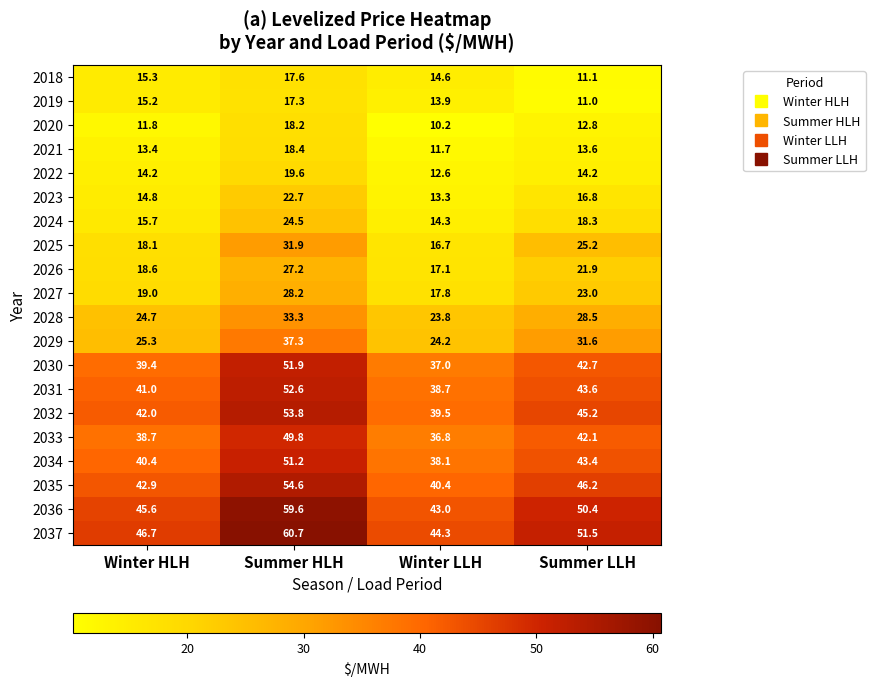

What is the difference between the second highest and second lowest values in the 2036 series?

4.8